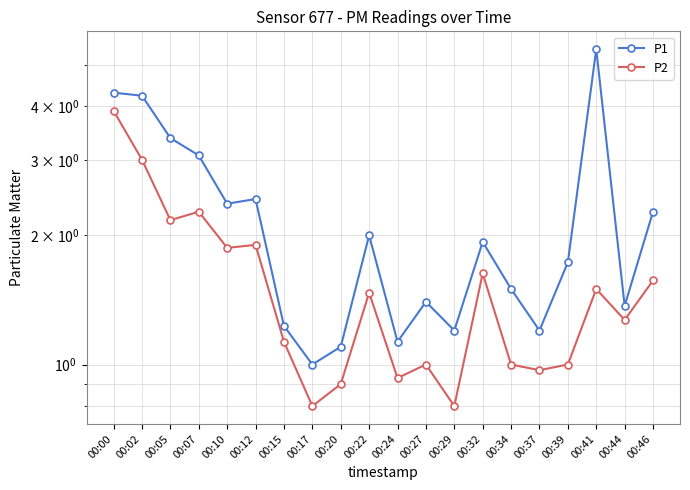

Is it true that P2 equals 1.0 at 00:02?

False